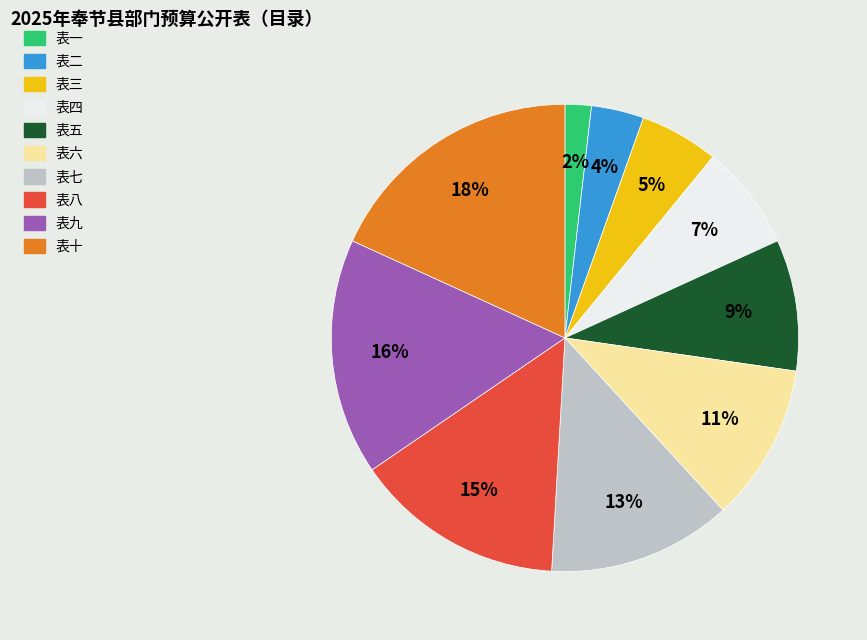

What is the largest slice in the pie chart?

表十